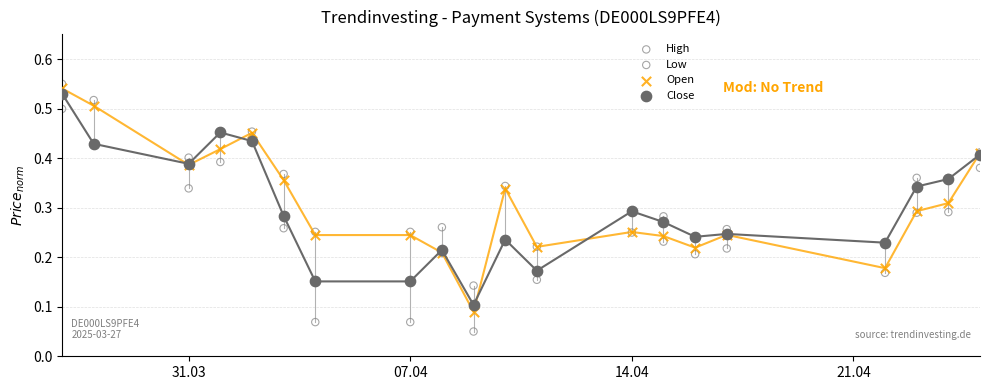

Which series reaches the minimum Y coordinate?

Low